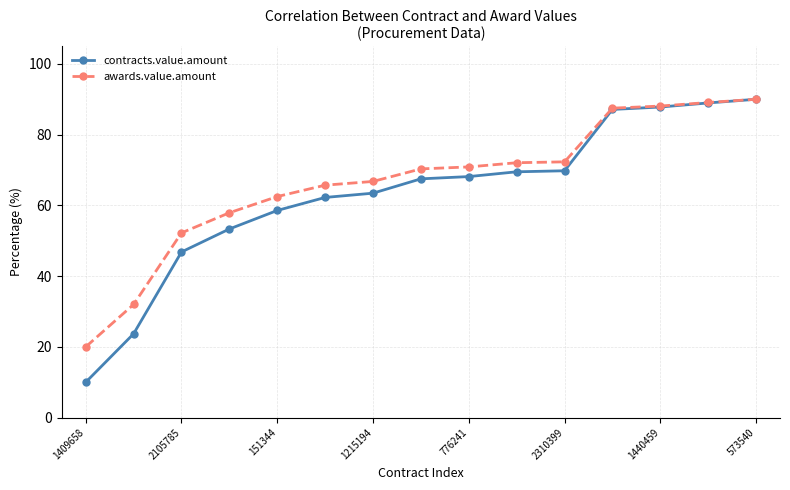

What is the value of the contracts.value.amount point at the 10th from the left?

69.5